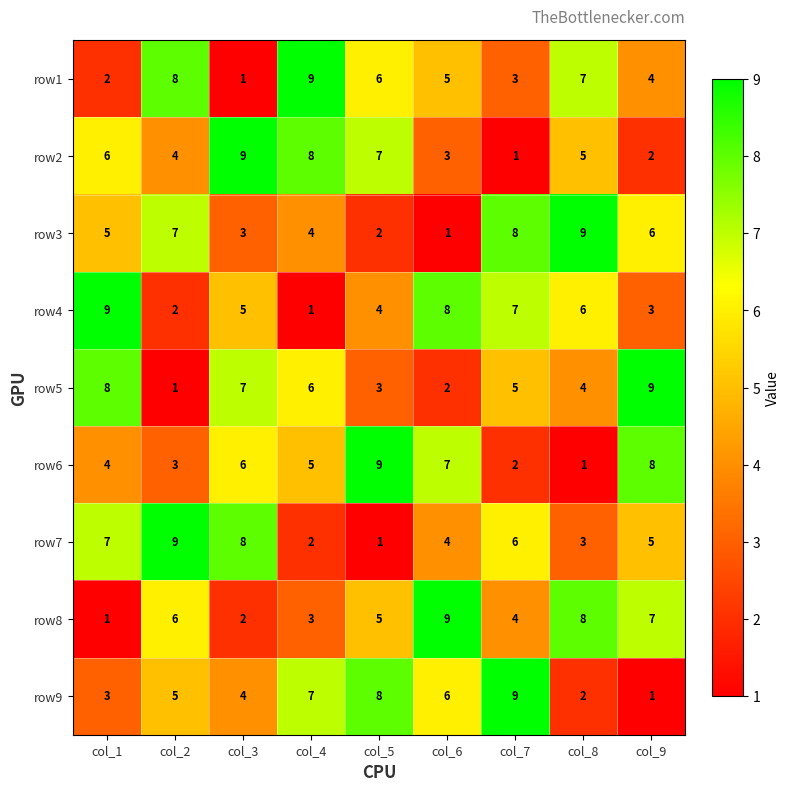

At col_4, list the series in order from largest to smallest.

row1, row2, row9, row5, row6, row3, row8, row7, row4